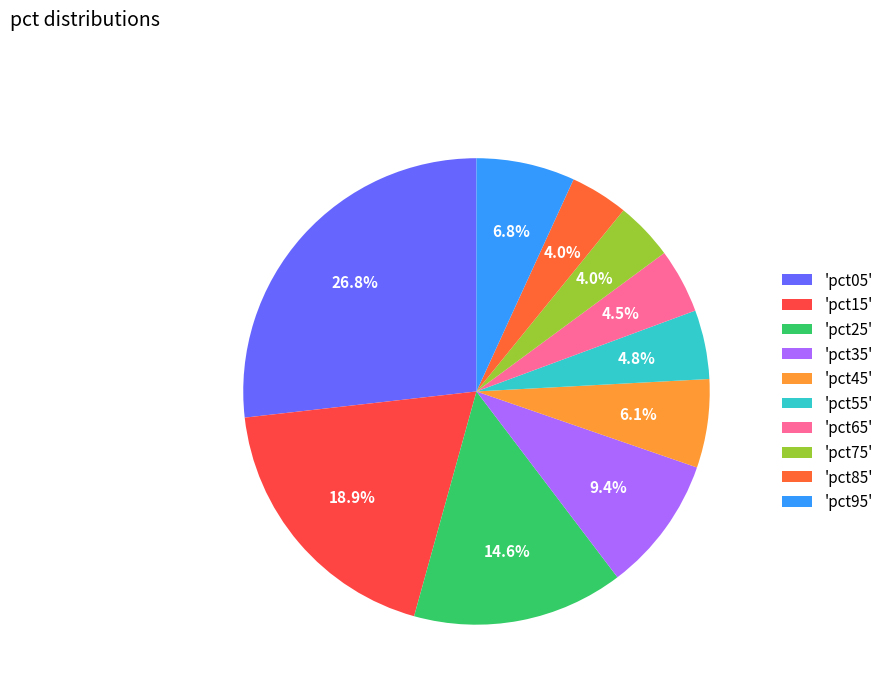

How many segments does this pie chart have?

10